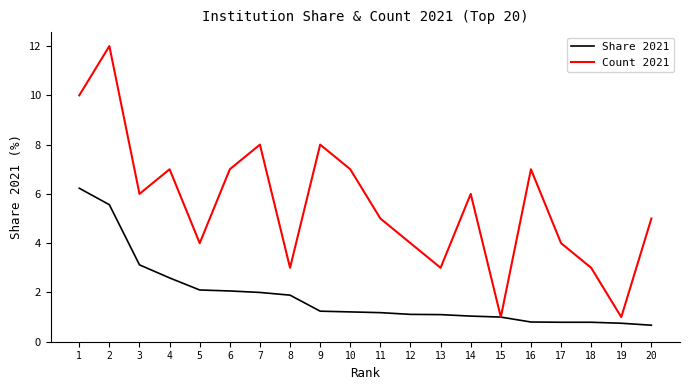

The Share 2021 series shows 1.1 at 13. True or false?

True